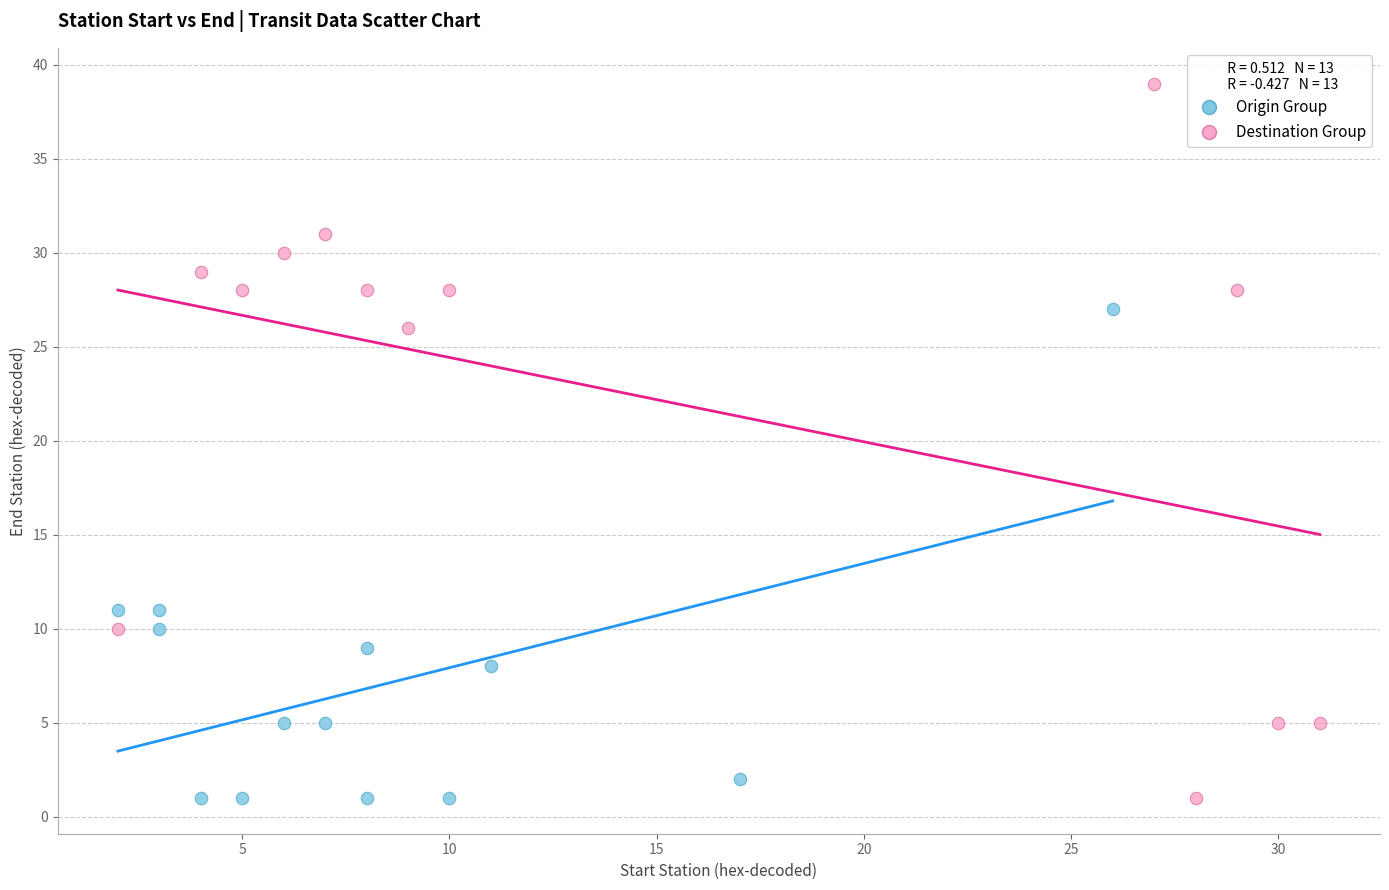

Which series has the widest spread of Y values?

Destination Group